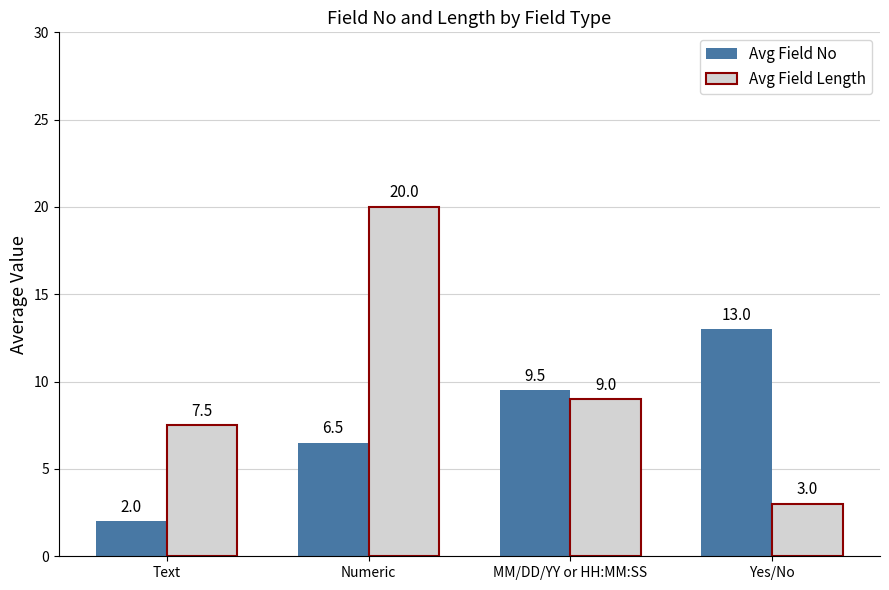

What are all the series names shown in the legend?

Avg Field No, Avg Field Length